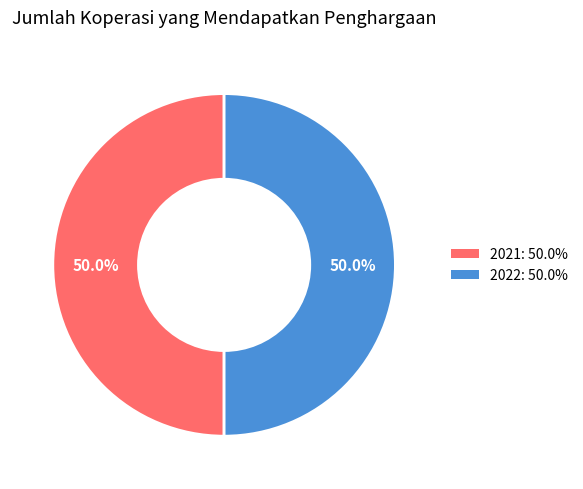

What is the ratio of the value at 2022: 50.0% to the value at 2021: 50.0%?

1.0